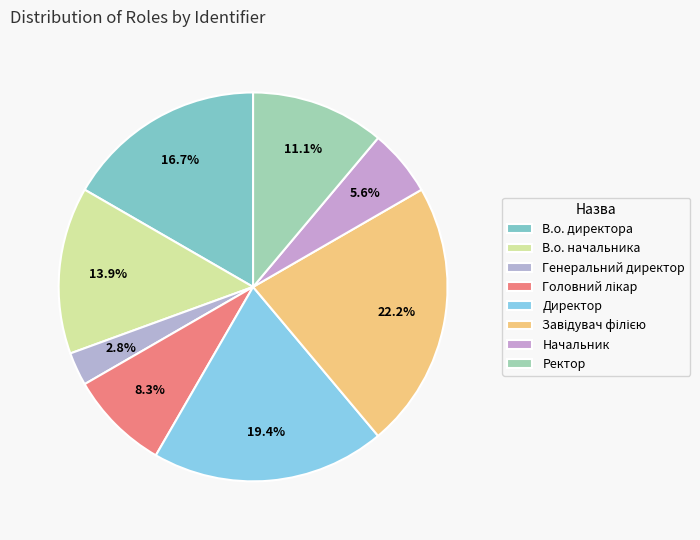

Rank the categories by value from lowest to highest.

Генеральний директор, Начальник, Головний лікар, Ректор, В.о. начальника, В.о. директора, Директор, Завідувач філією